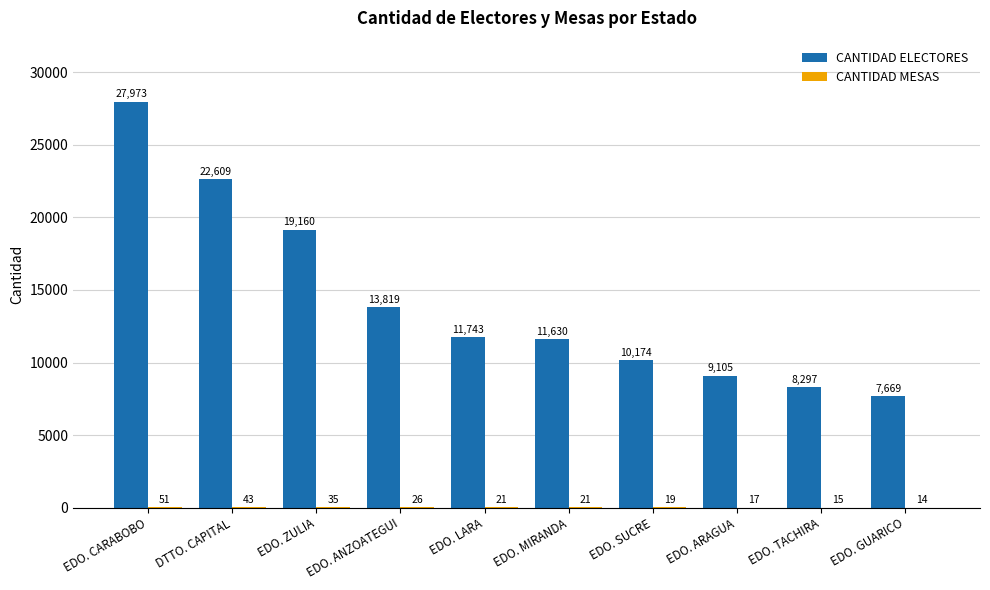

What is the average value of the CANTIDAD ELECTORES series?

14218